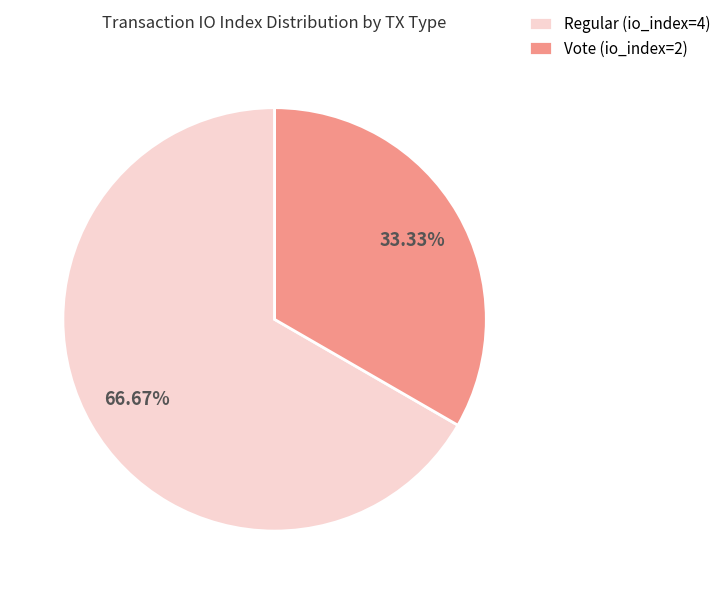

Which category has the biggest portion of the pie?

Regular (io_index=4)